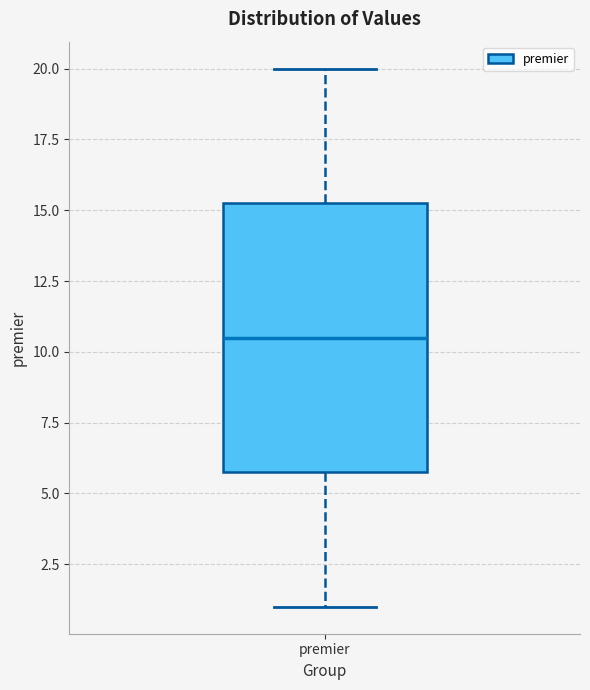

Transcribe this box plot: give where the median line is, the range the box spans, and where the two whiskers end, as read against the y-axis. The values are not printed on the chart, so give them approximately, as read against the axis.

median 10.5, box 6.0 to 15.5, whiskers 1.0 to 20.0